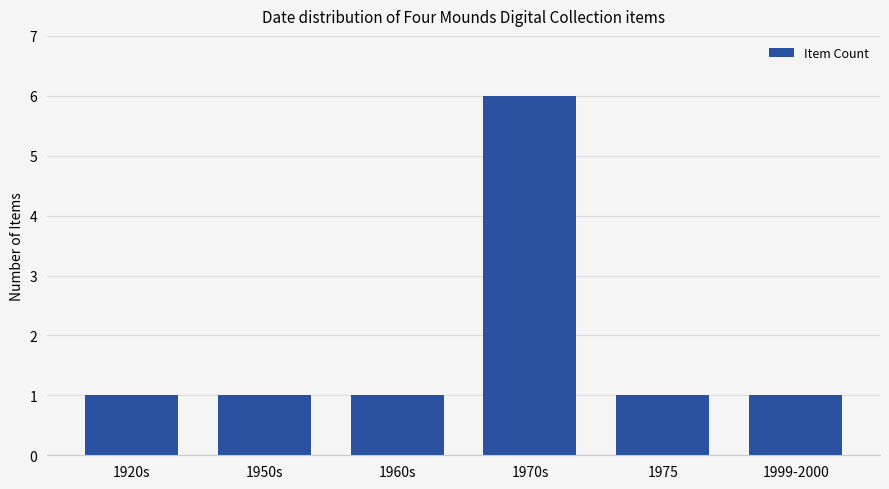

What is the average value?

2